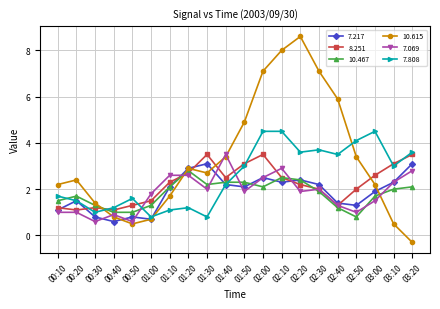

At 03:20, list the series in order from largest to smallest.

7.808, 8.251, 7.217, 7.069, 10.467, 10.615